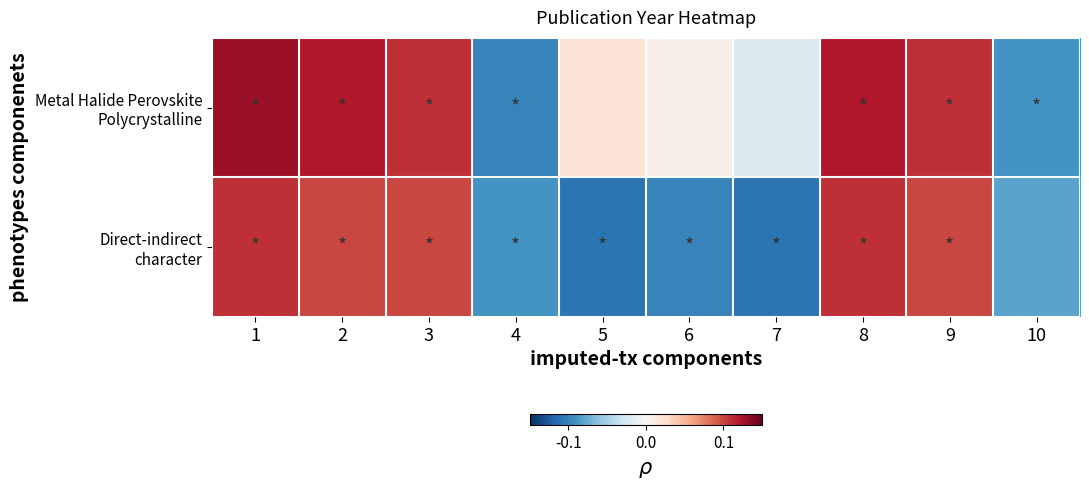

Rank the series by their average value, from highest to lowest.

Metal Halide Perovskite Polycrystalline, Direct-indirect character